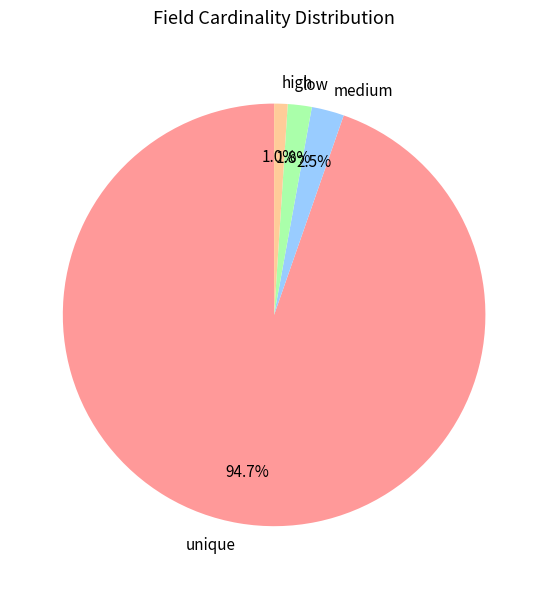

How many slices are in this pie chart?

4